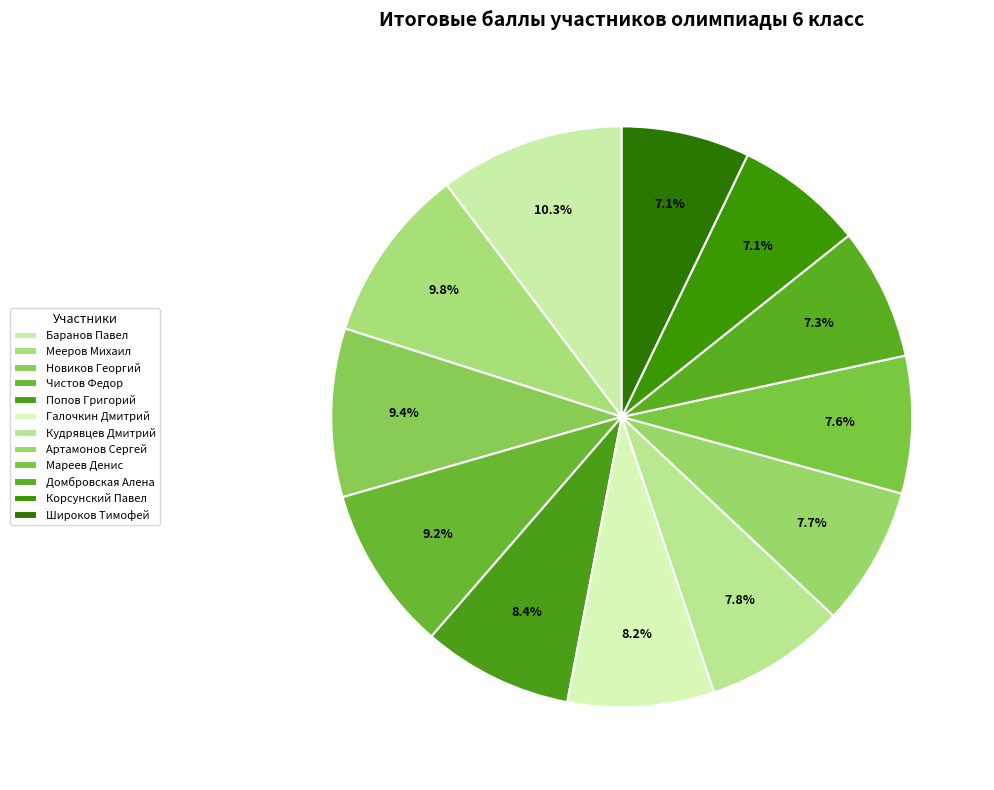

How many segments does this pie chart have?

12